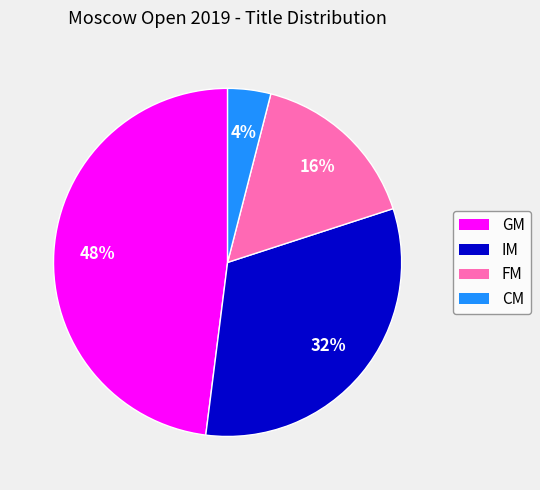

To the nearest percent, what is the average slice percentage?

25%